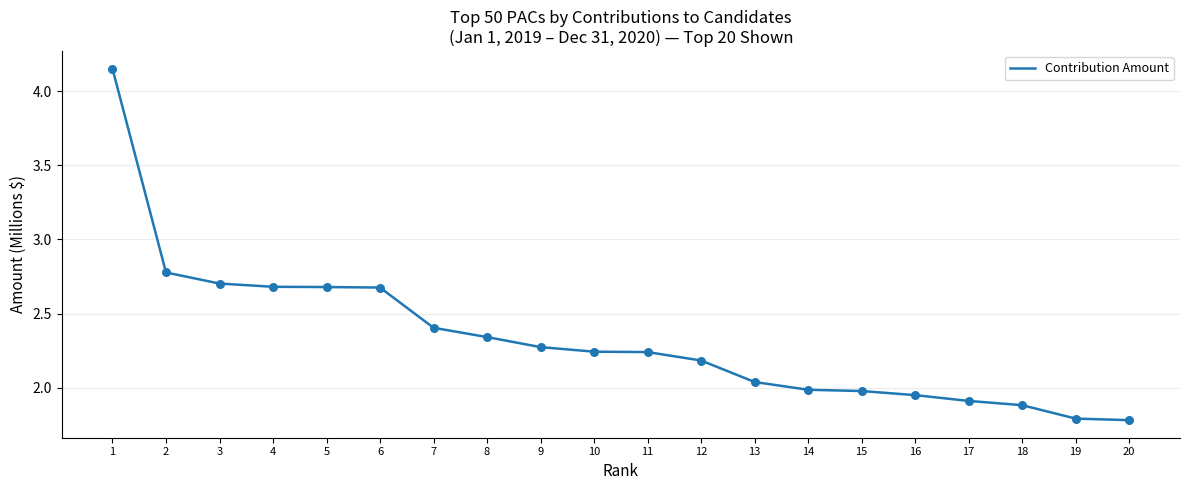

What is the change in value from 4 to 8?

-0.3